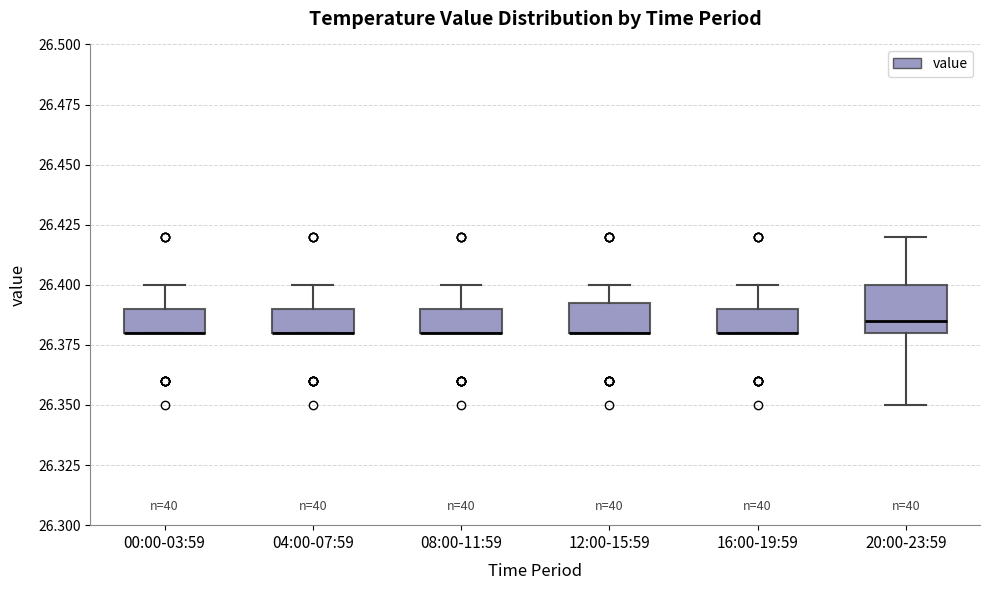

Which box is the tallest, from its lower edge to its upper edge?

20:00-23:59